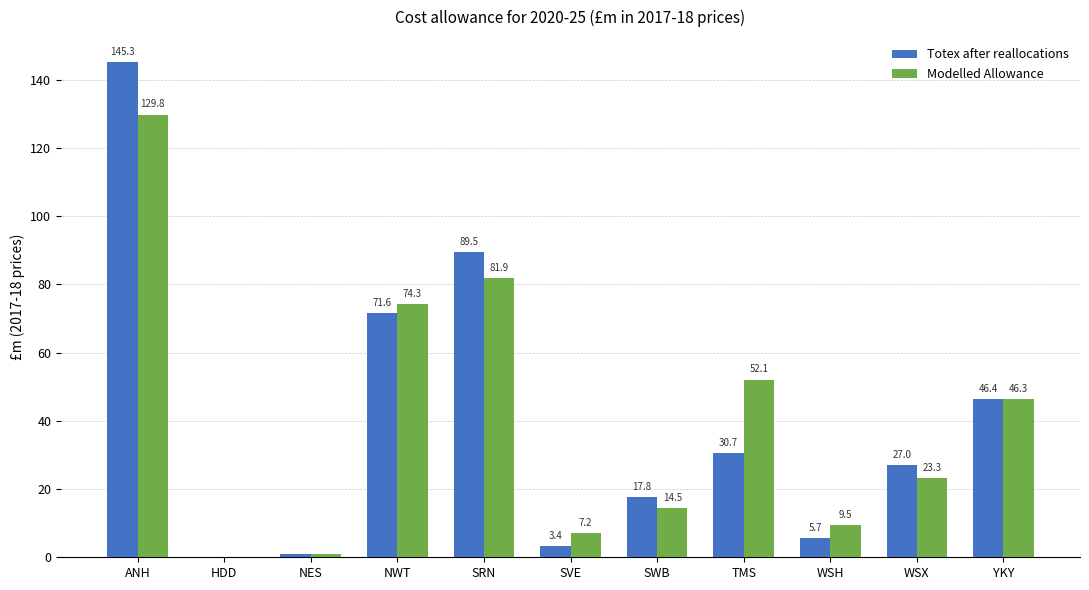

Is the value of Totex after reallocations at YKY greater than the value of Modelled Allowance at HDD?

Yes